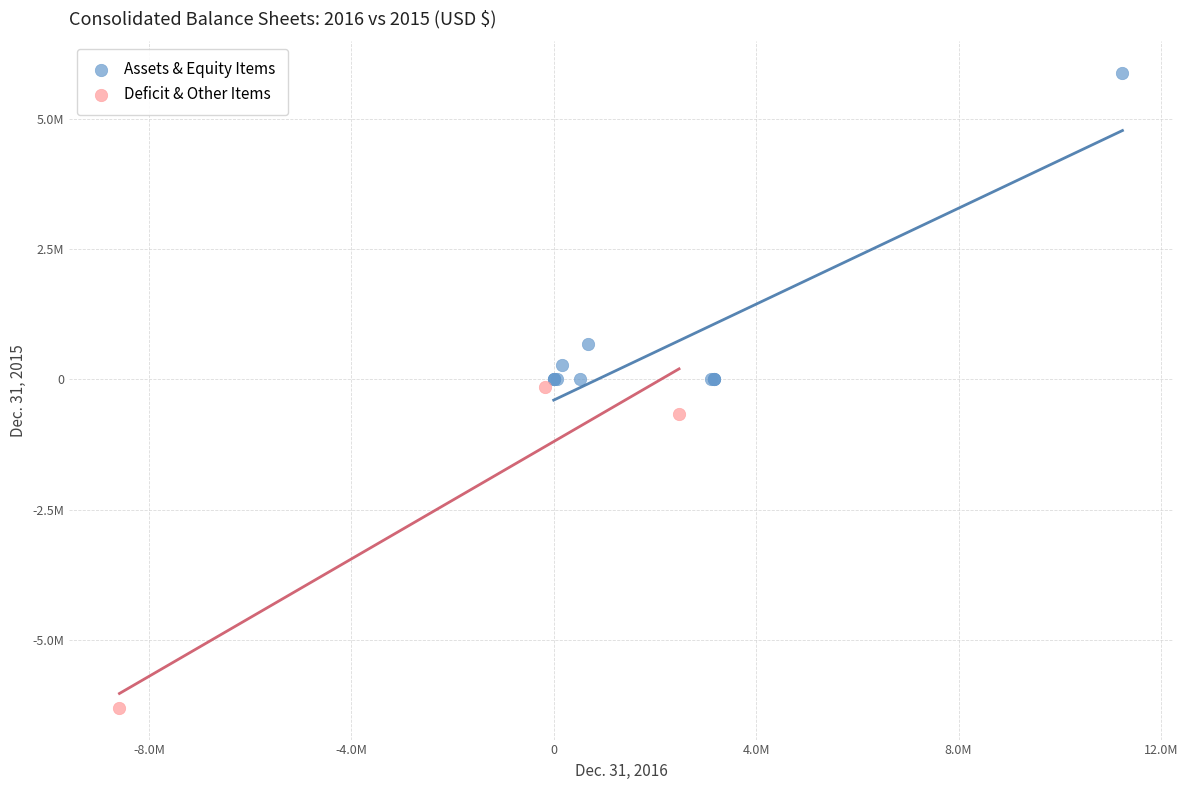

Which series reaches the minimum Y coordinate?

Deficit & Other Items